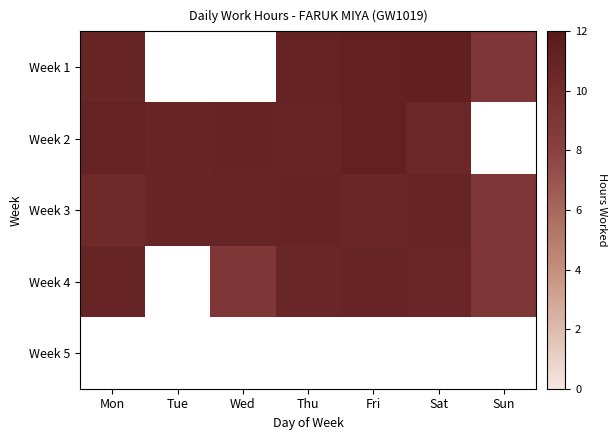

What is the maximum value shown in the chart?

11.4